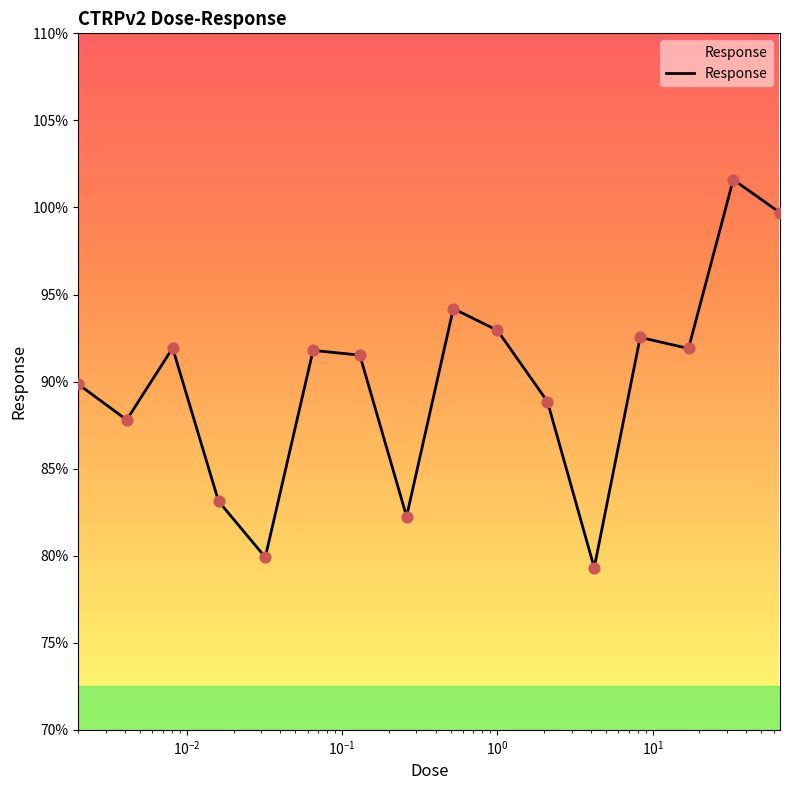

What is the greatest value displayed?

101.6